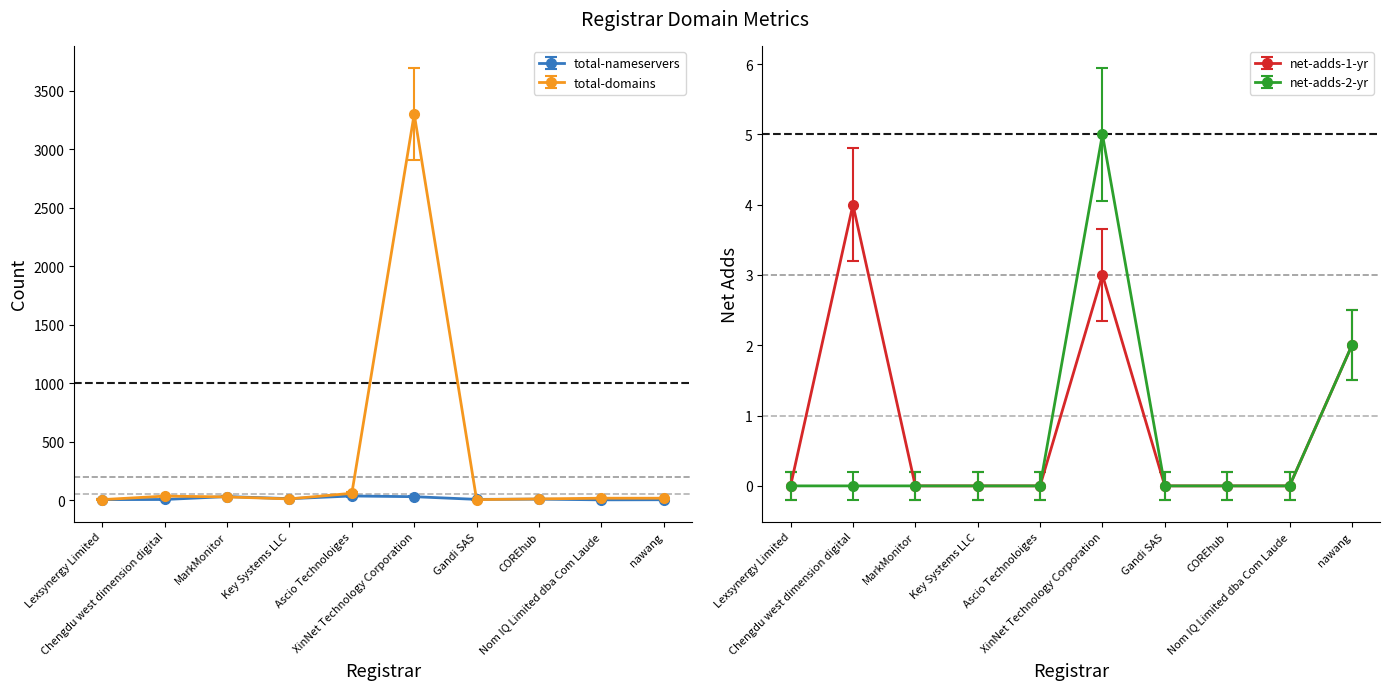

What is the sum of all total-nameservers values?

144